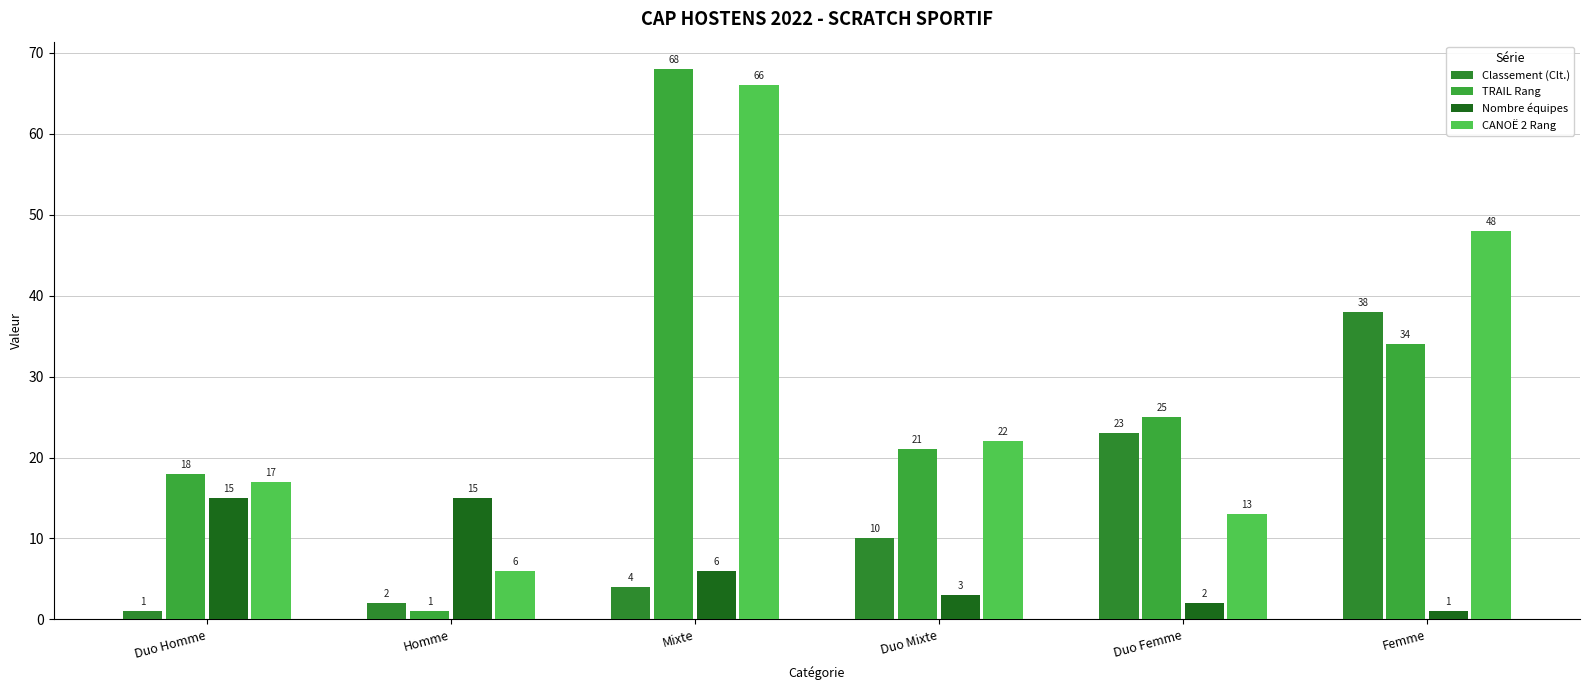

True or false: Nombre équipes has a value of 5 at Duo Mixte.

False